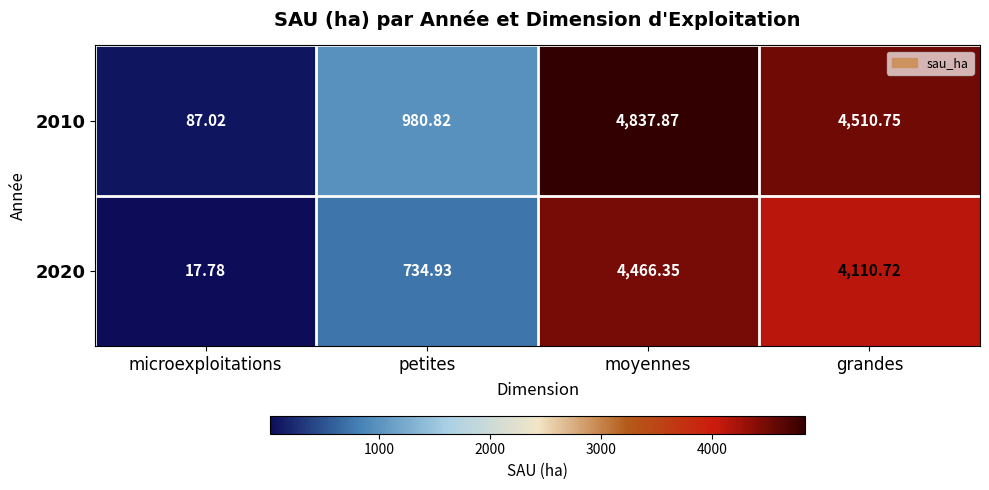

Where is 2020 nearest to the value 2242?

petites